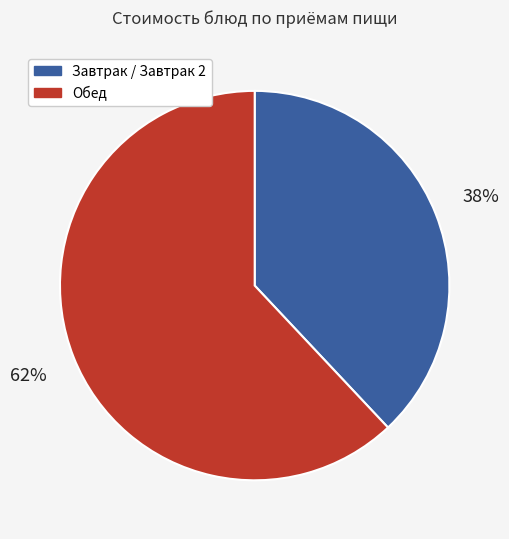

Is there any slice that represents more than half of the pie?

Yes